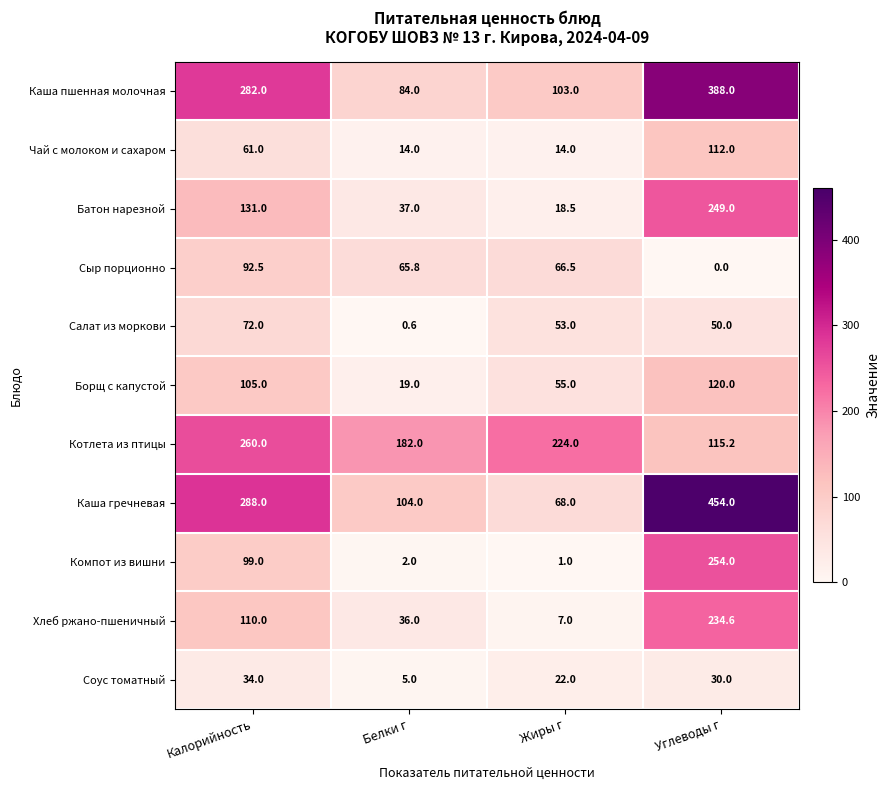

At how many categories does at least one series exceed 323?

1